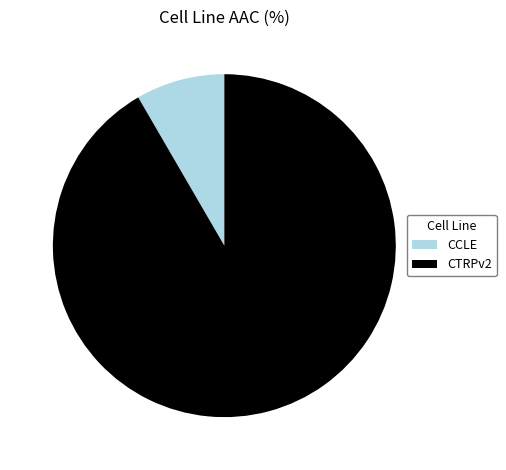

Which category has the smallest portion of the pie?

CCLE